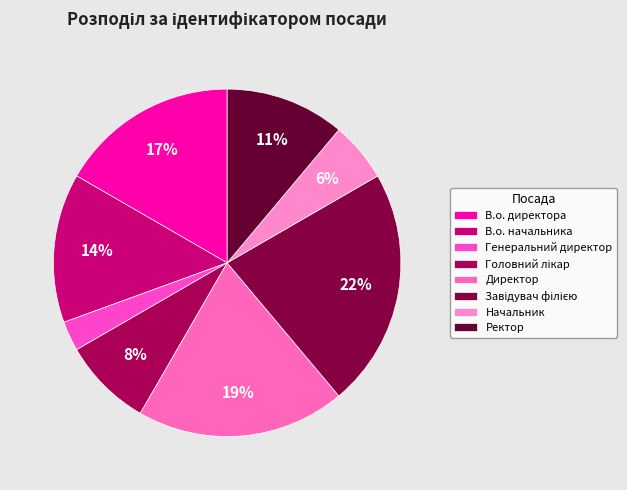

To the nearest percent, what portion does Ректор represent?

11%